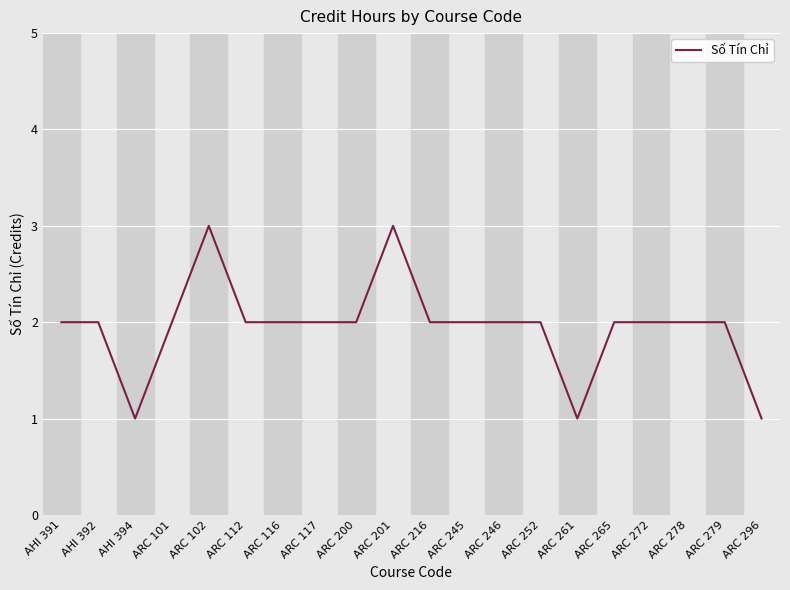

What is the ratio of the value at ARC 216 to the value at ARC 102?

0.7